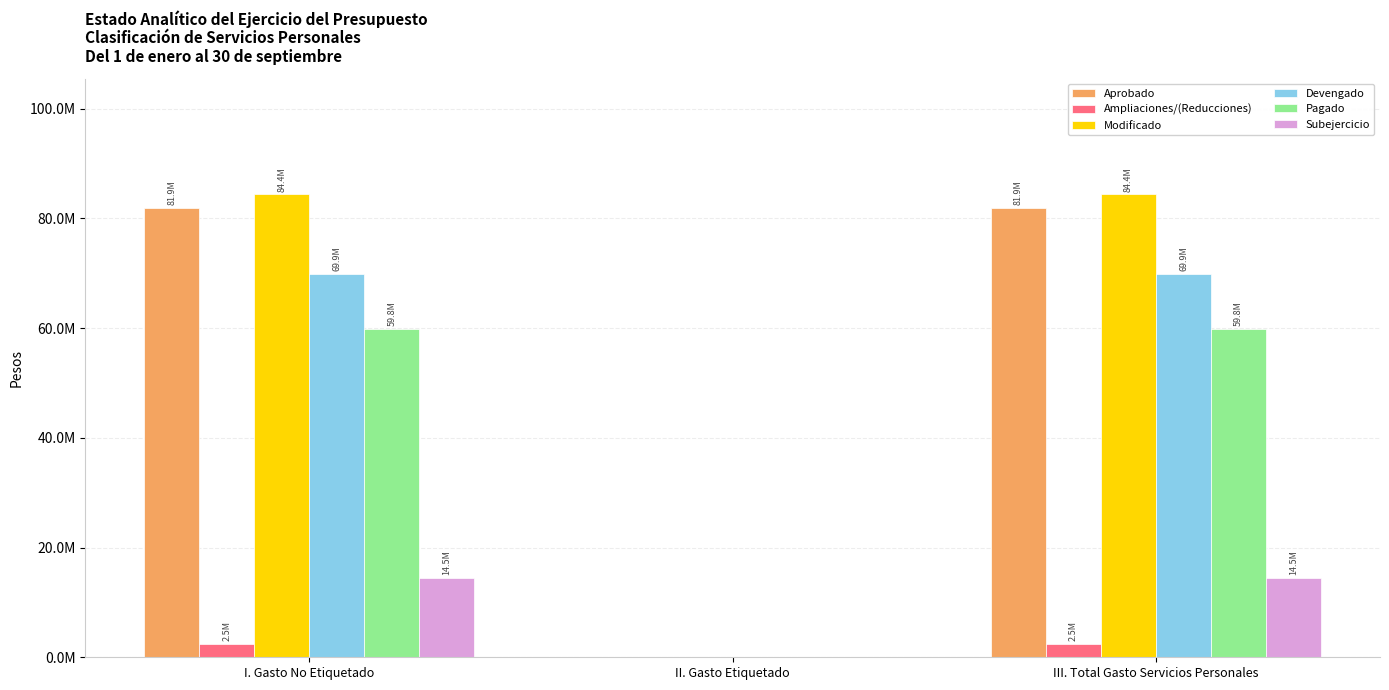

Are the bars grouped side by side (vs. stacked)?

Yes